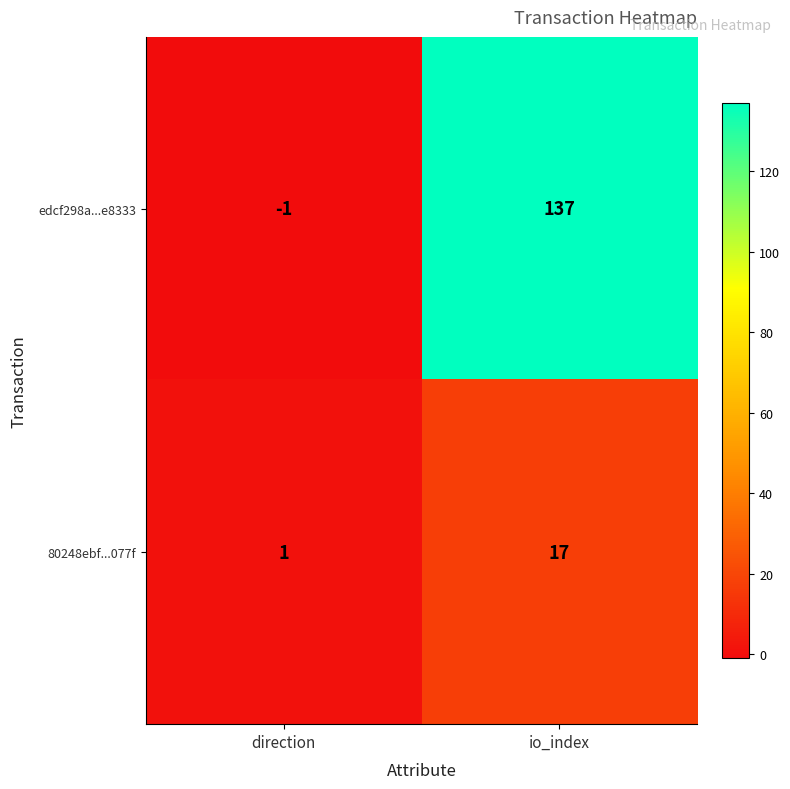

At how many categories does at least one series exceed 99?

1